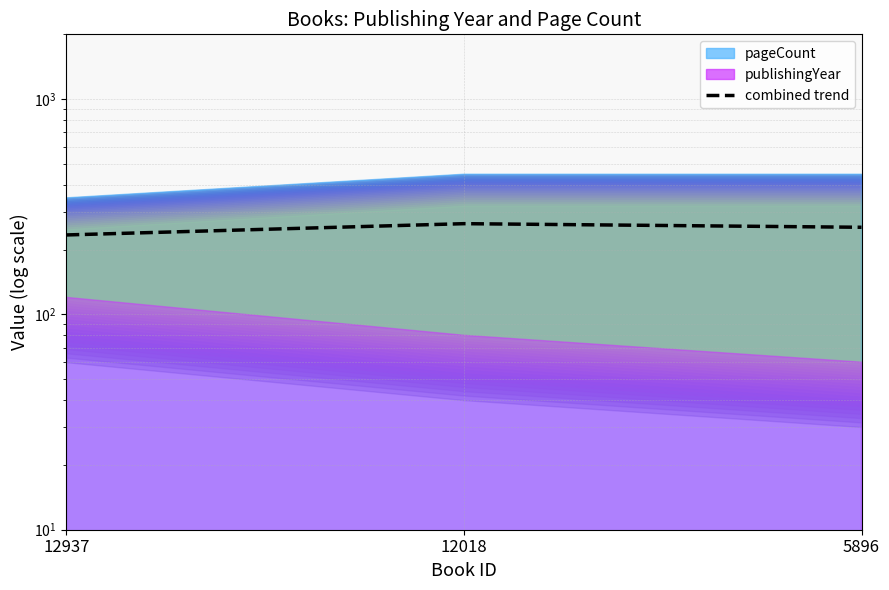

What is the difference between the maximum and minimum values?

30